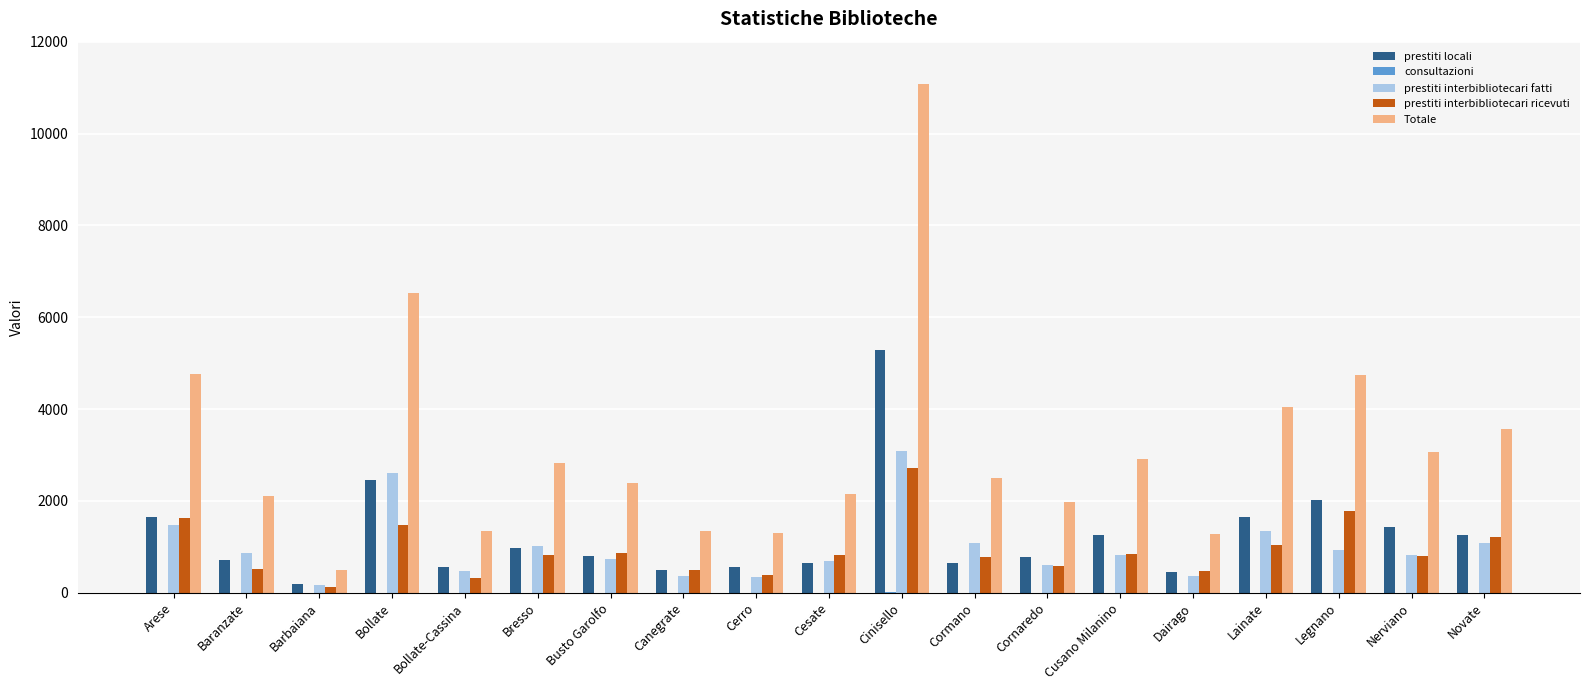

How many data points does each series have?

19